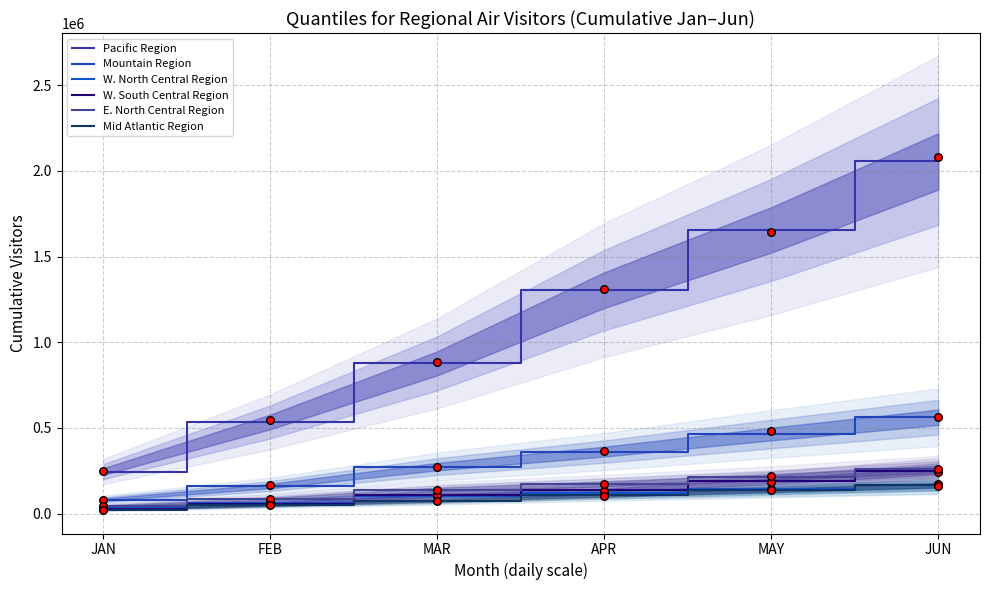

Which series has the widest spread of Y values?

Pacific Region